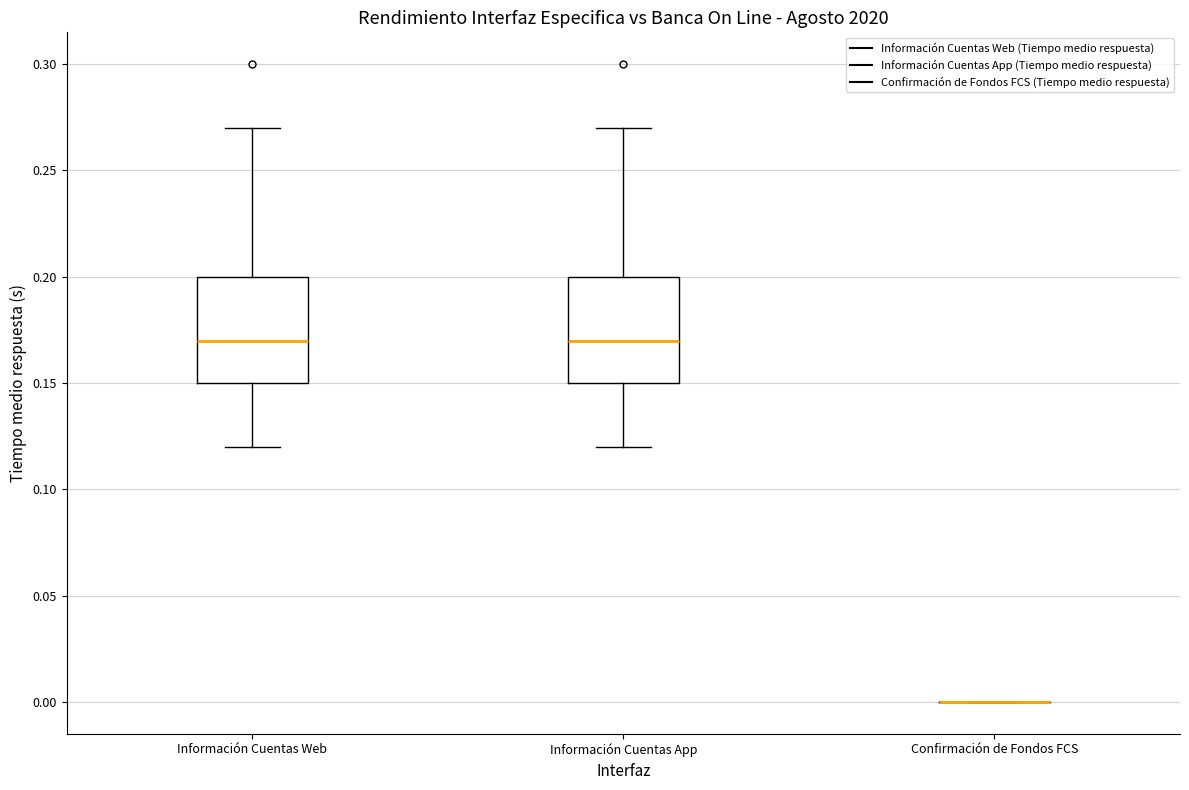

Reading left to right, transcribe this box plot: for each box, give where its median line is, the range the box spans, and where its two whiskers end, as read against the y-axis. The values are not printed on the chart, so give them approximately, as read against the axis.

Información Cuentas Web: median 0.17, box 0.15 to 0.20, whiskers 0.12 to 0.27
Información Cuentas App: median 0.17, box 0.15 to 0.20, whiskers 0.12 to 0.27
Confirmación de Fondos FCS: box collapsed to a line at 0.00, whiskers 0.00 to 0.00